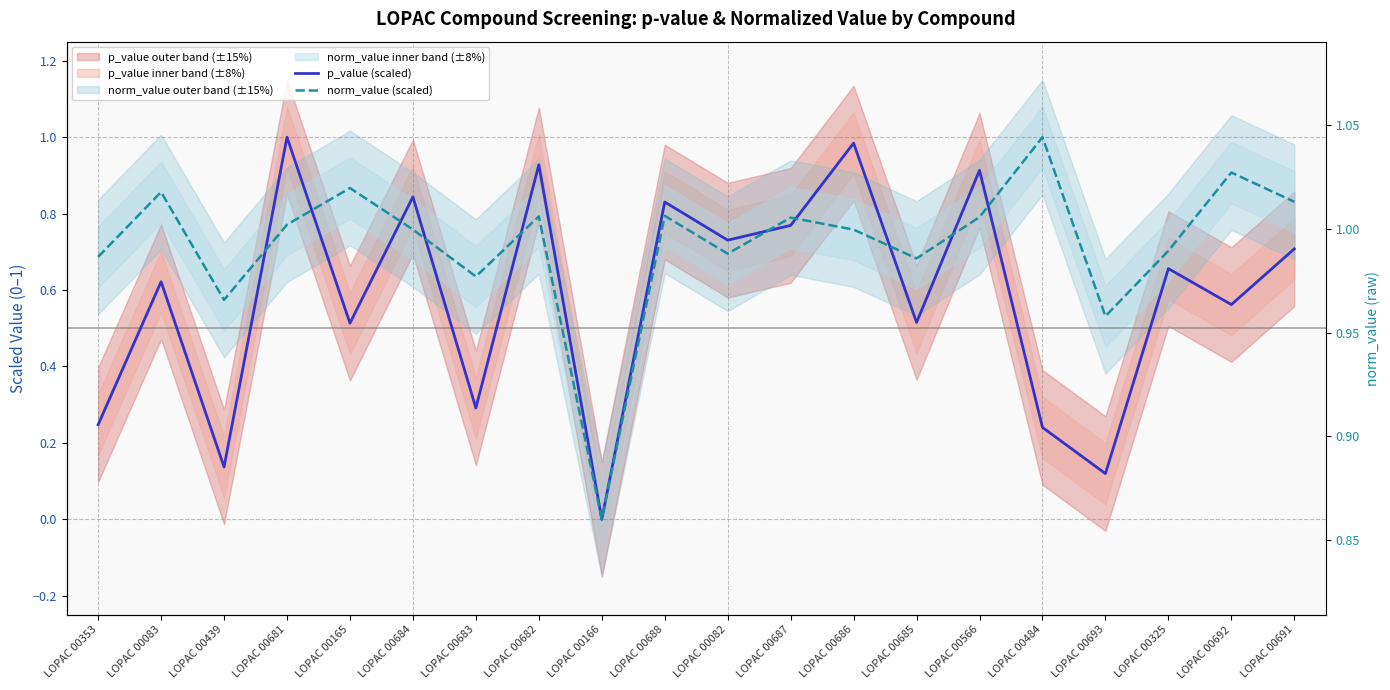

How many values in the norm_value (scaled) series exceed 0?

19